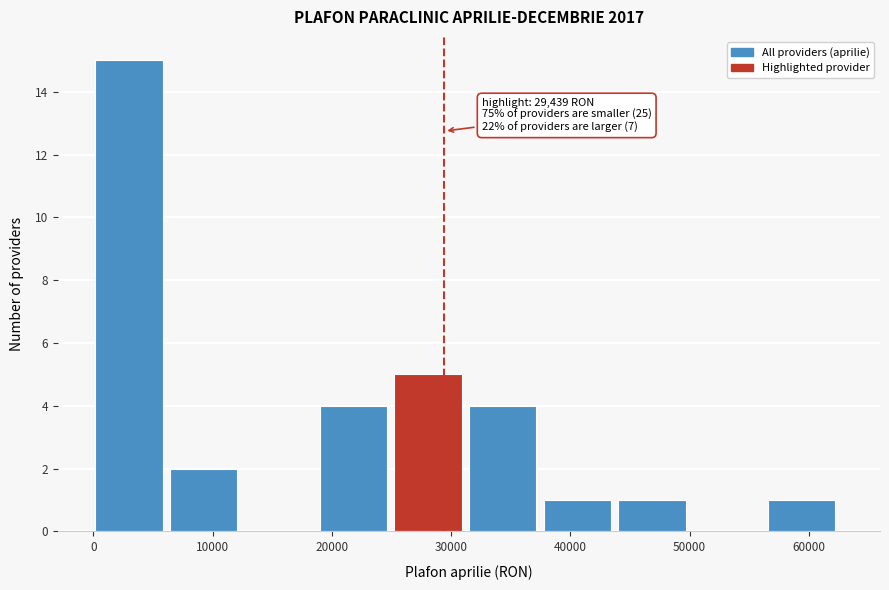

Over which range of the x-axis is the bar tallest?

0 to 6000